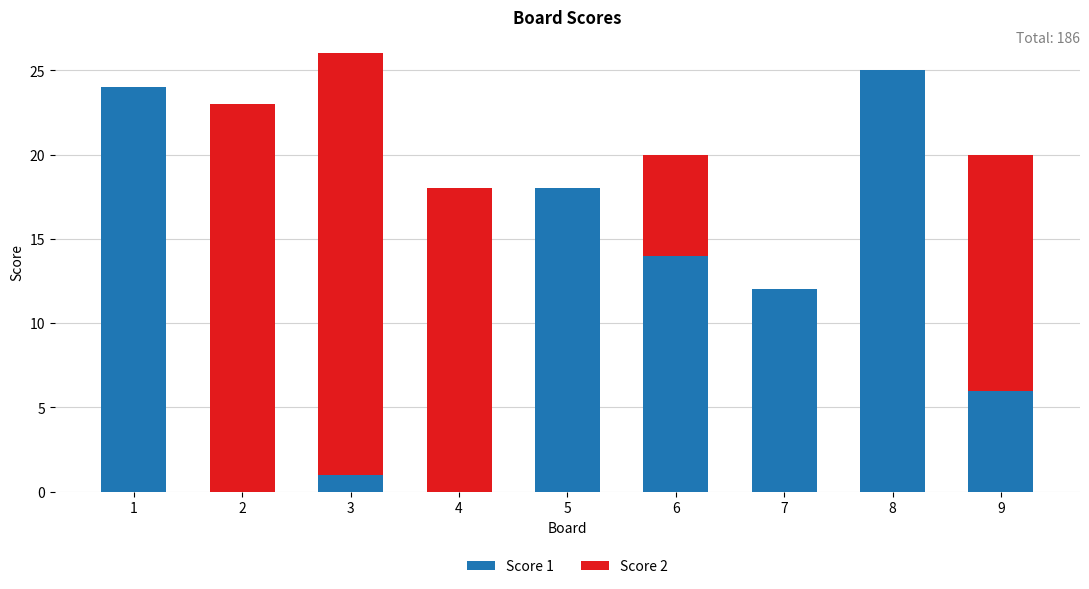

Reading right to left, list the values for the Score 1 series.

9=6	8=25	7=12	6=14	5=18	4=0	3=1	2=0	1=24